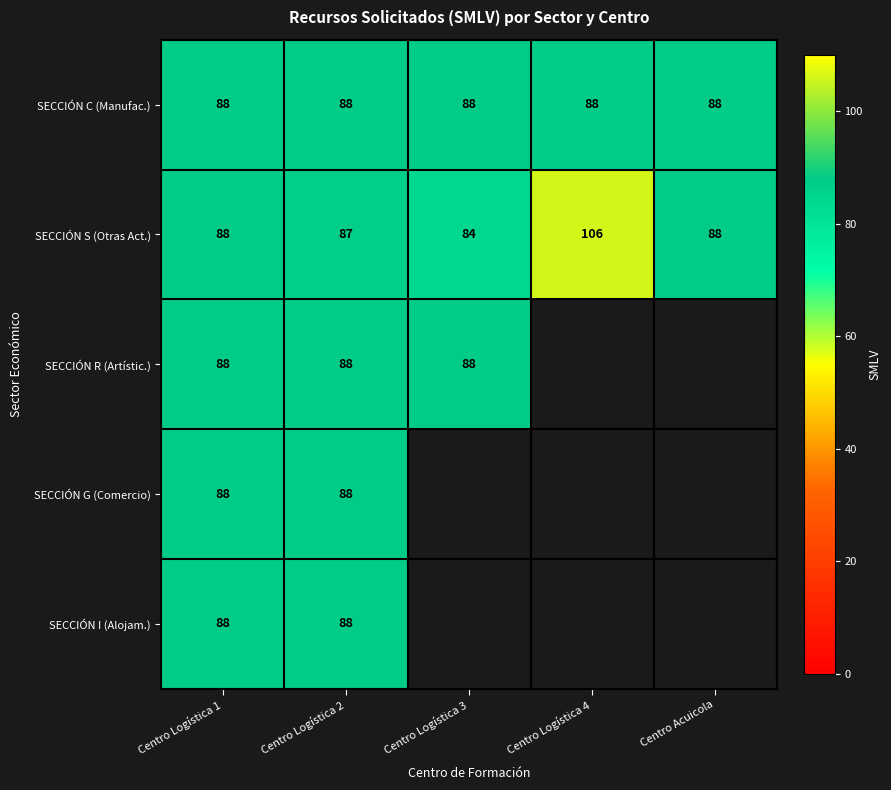

Which label corresponds to the smallest value in the chart?

Centro Logística 3